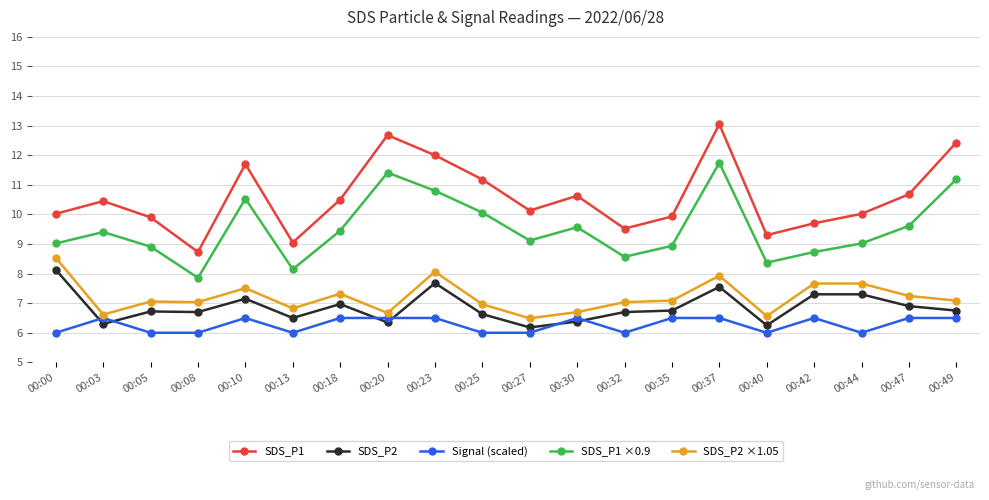

Between 00:00 and 00:42, which series saw the biggest shift?

SDS_P2 ×1.05